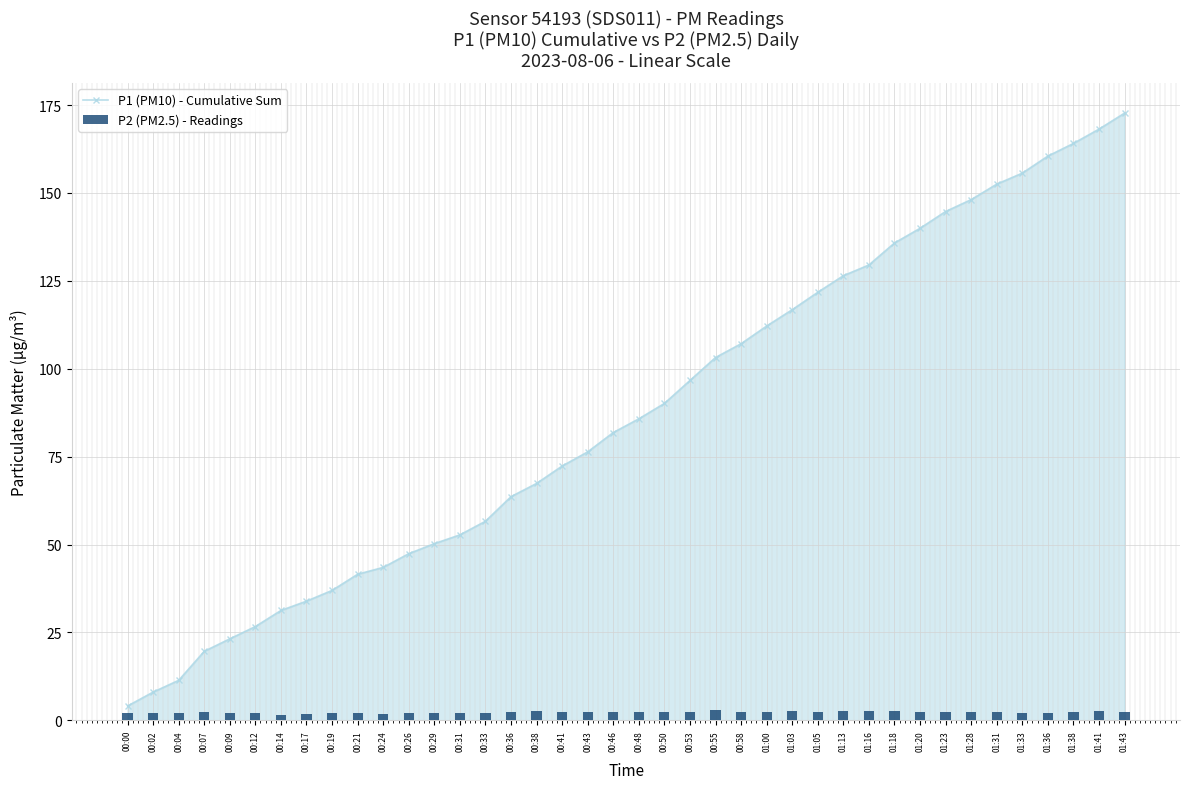

Rank the series by their average value, from highest to lowest.

P1 (PM10) - Cumulative Sum, P2 (PM2.5) - Readings